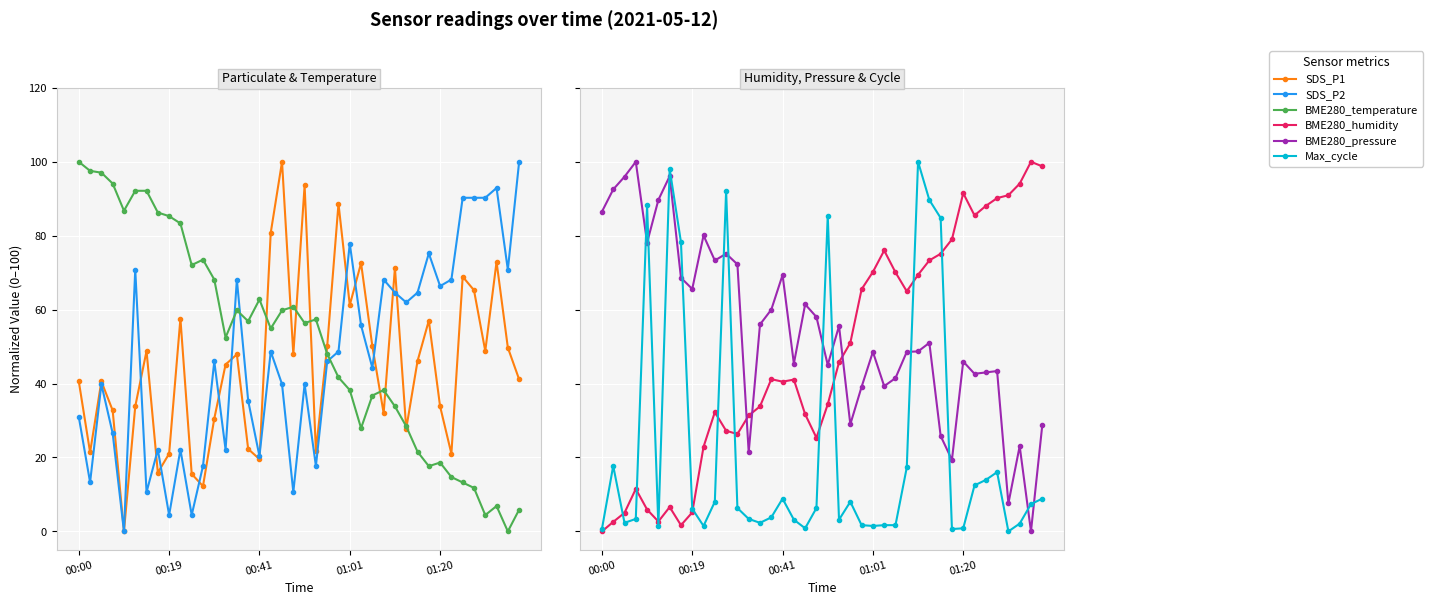

What are all the series names shown in the legend?

SDS_P1, SDS_P2, BME280_temperature, BME280_humidity, BME280_pressure, Max_cycle